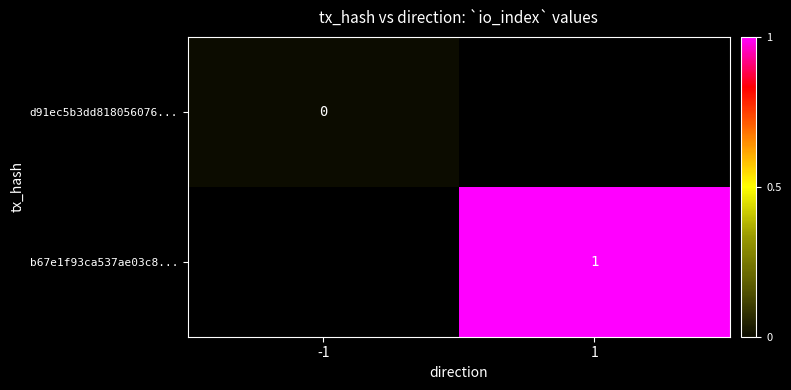

Which series has the largest range (max minus min)?

d91ec5b3dd818056076...